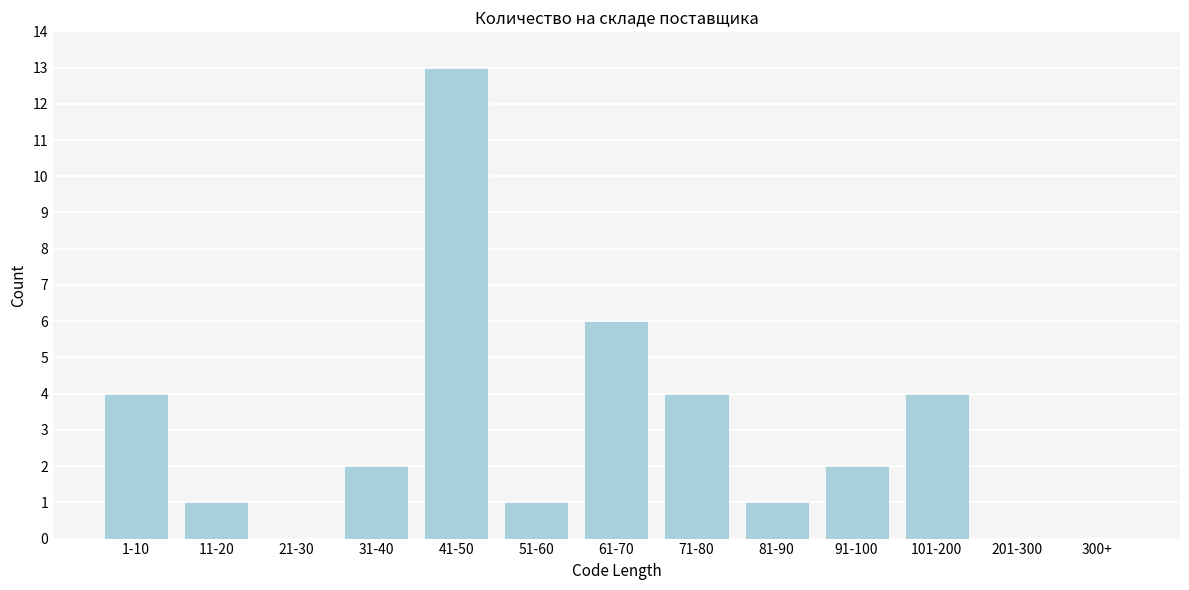

Reading left to right, list all the values displayed in this chart.

1-10=4	11-20=1	21-30=0	31-40=2	41-50=13	51-60=1	61-70=6	71-80=4	81-90=1	91-100=2	101-200=4	201-300=0	300+=0